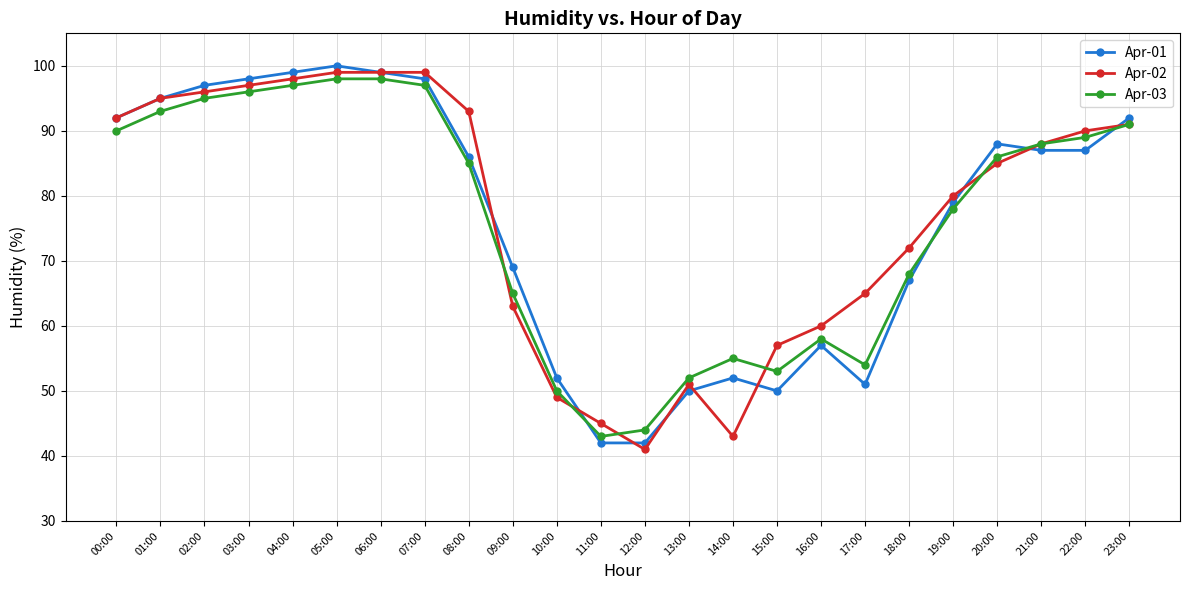

What is the minimum value shown in the chart?

41